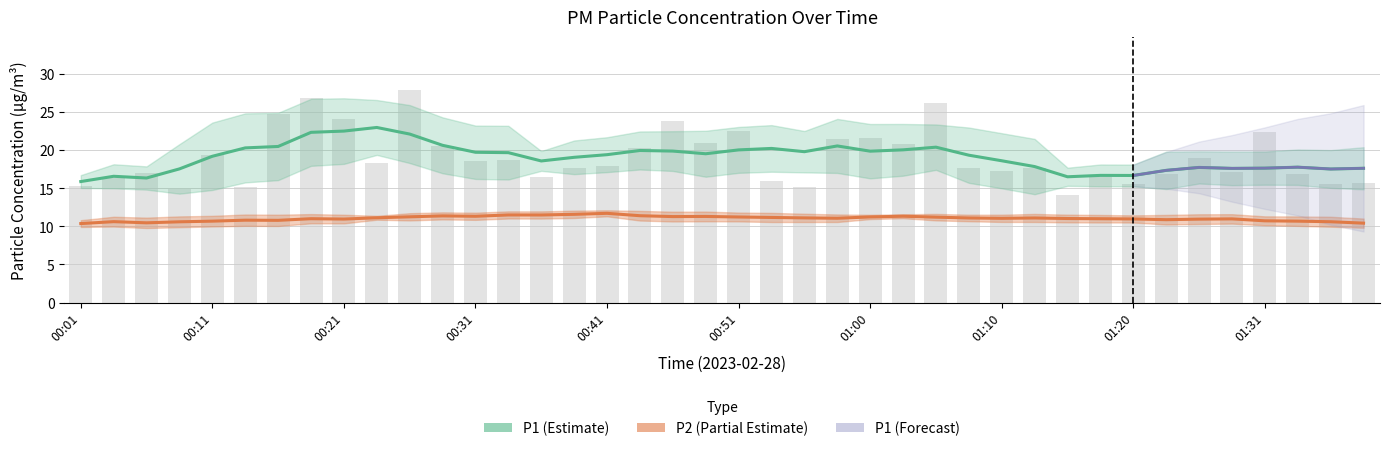

True or false: the data shows 16.9 at 01:33.

True